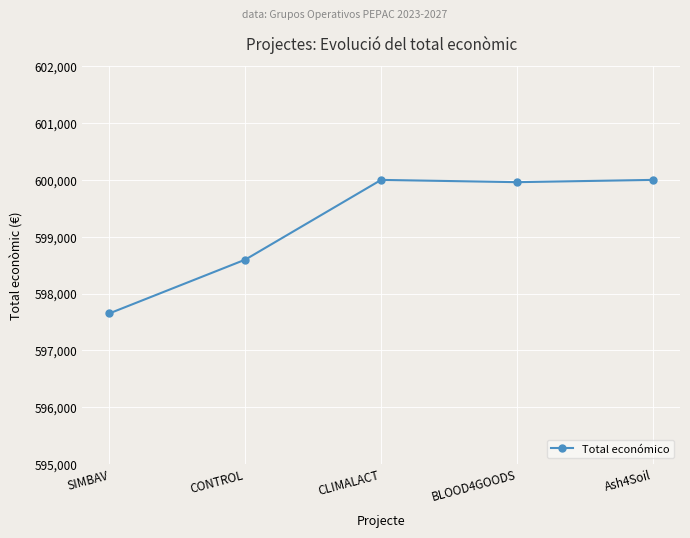

What is the change in value from CONTROL to CLIMALACT?

+1403